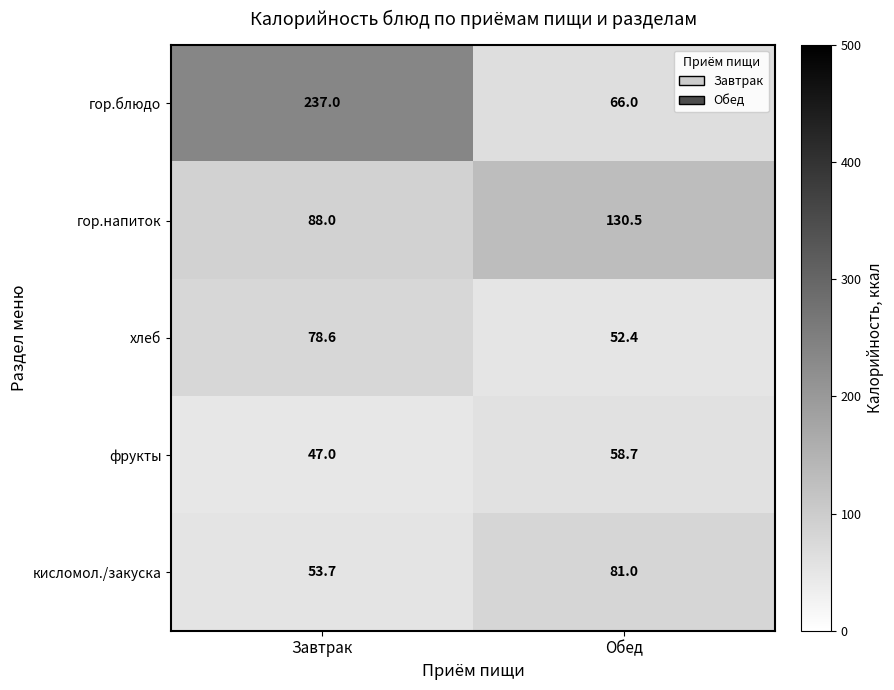

Is it true that хлеб equals 78.6 at Завтрак?

True